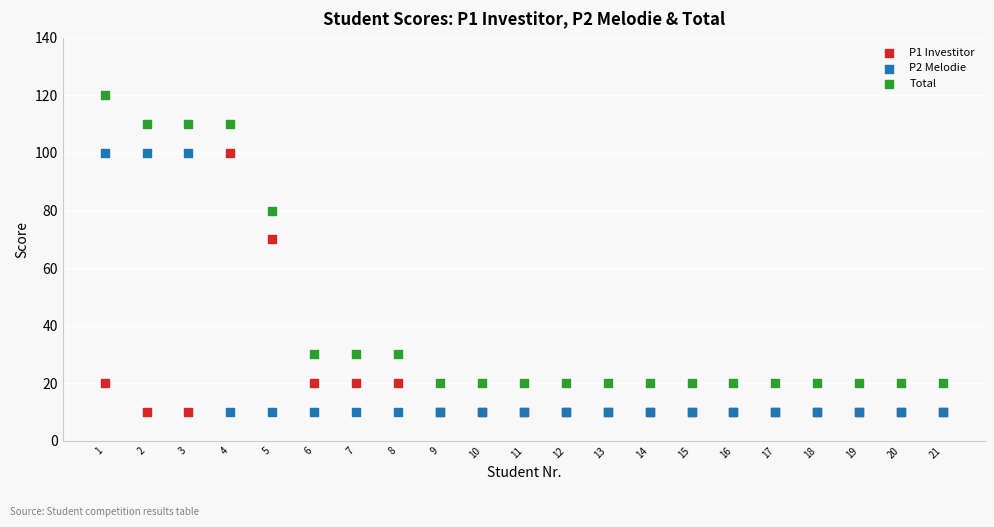

Which series has the widest spread of Y values?

Total